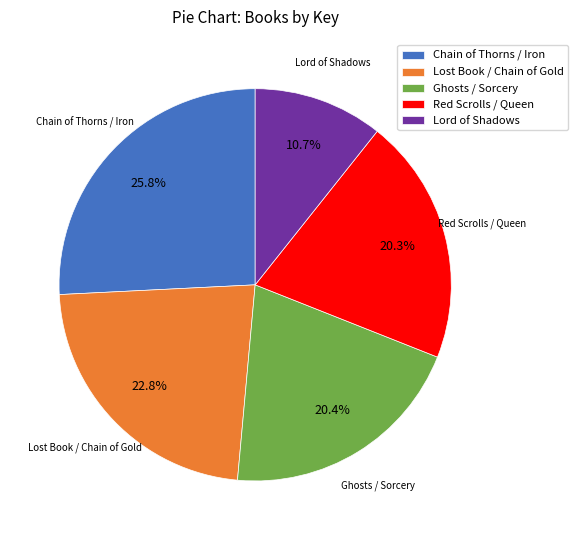

To the nearest percent, what is the average slice percentage?

20%